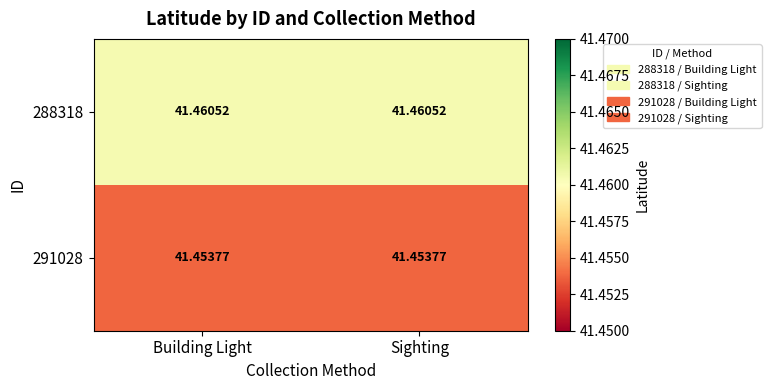

Is the value of 288318 at Sighting greater than the value of 291028 at Building Light?

Yes